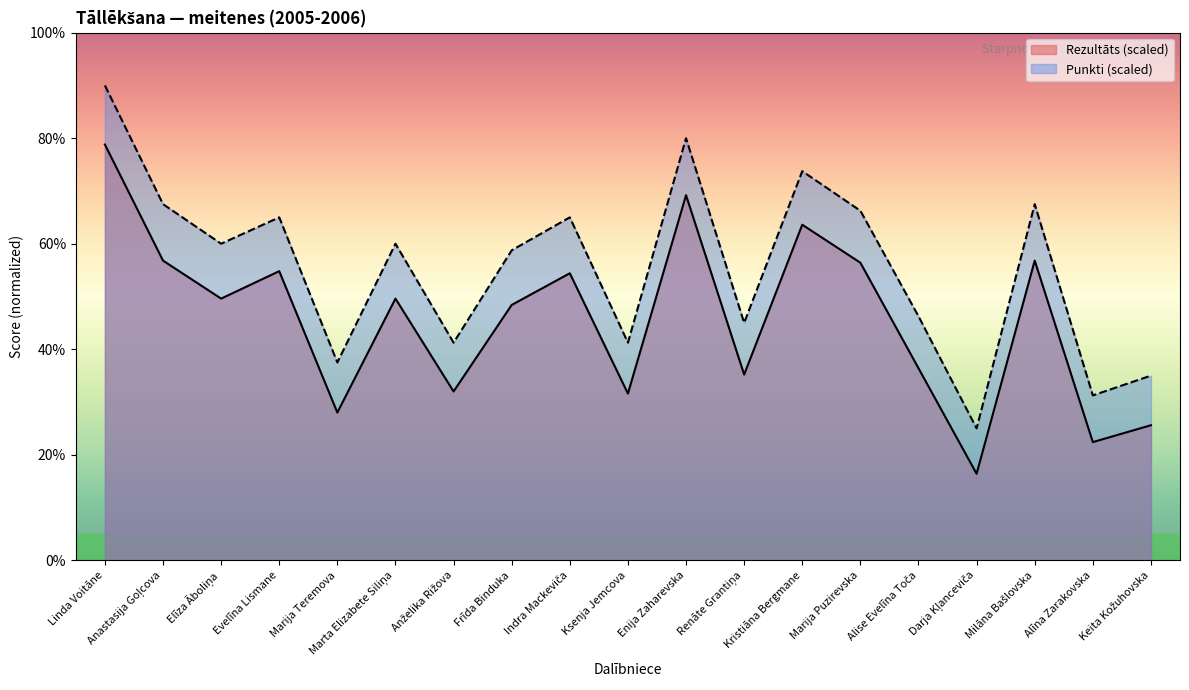

Where is the first local maximum for Punkti?

Evelīna Lismane